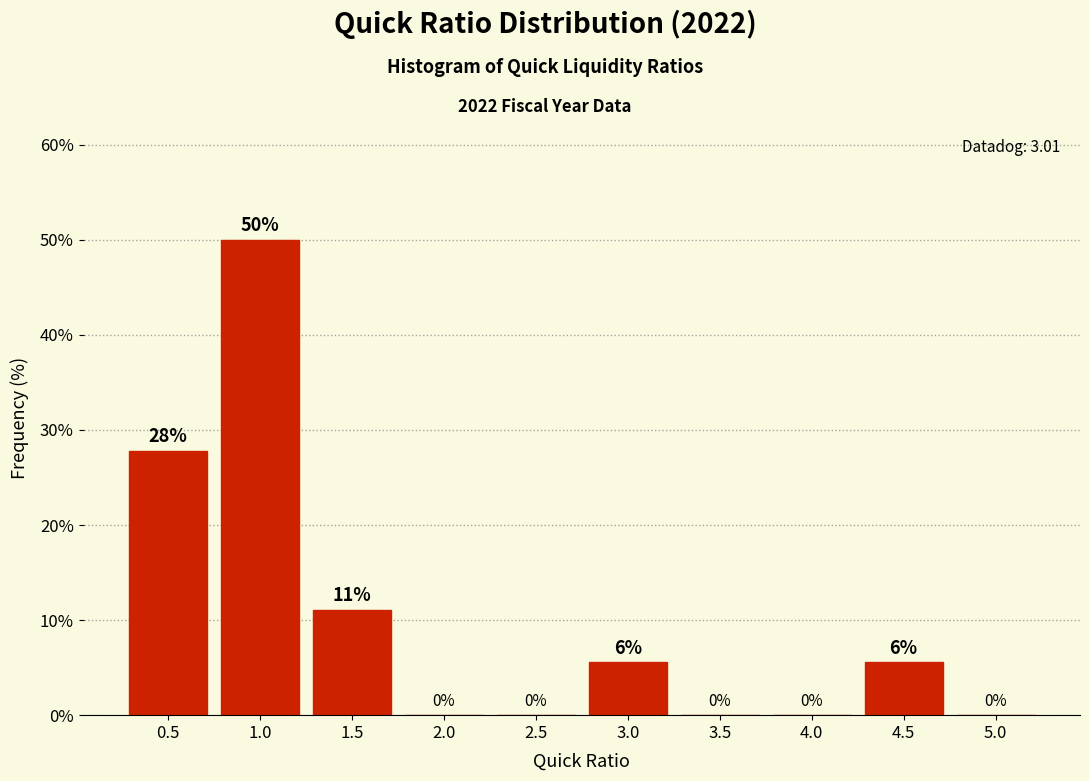

True or false: the data shows 11.1 at 1.5.

True